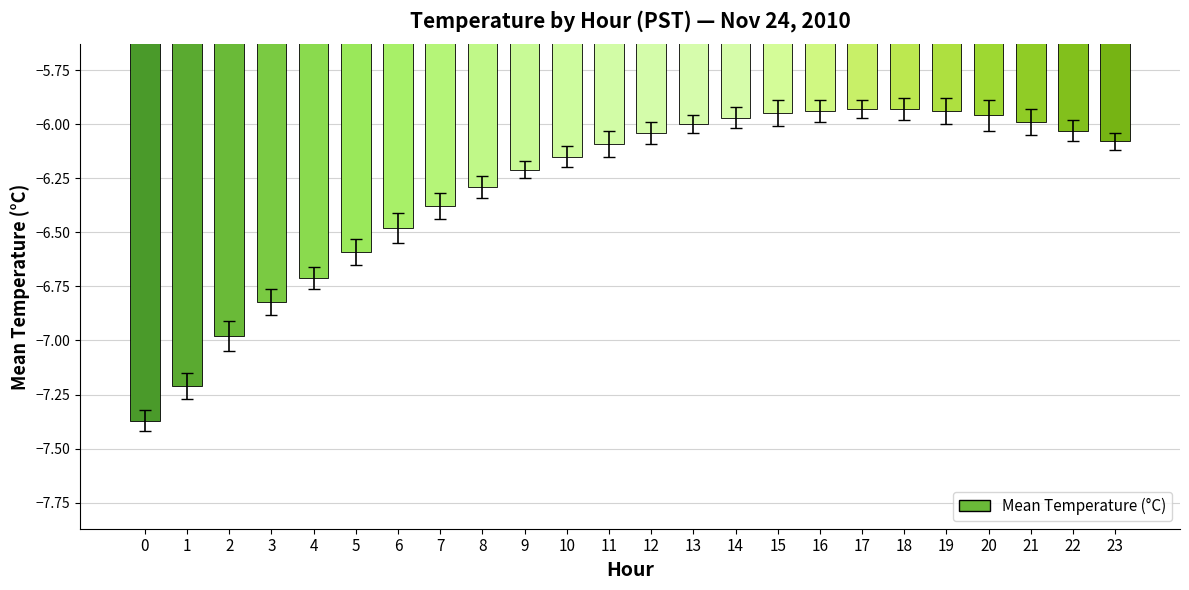

What is the sum of all values?

-151.0